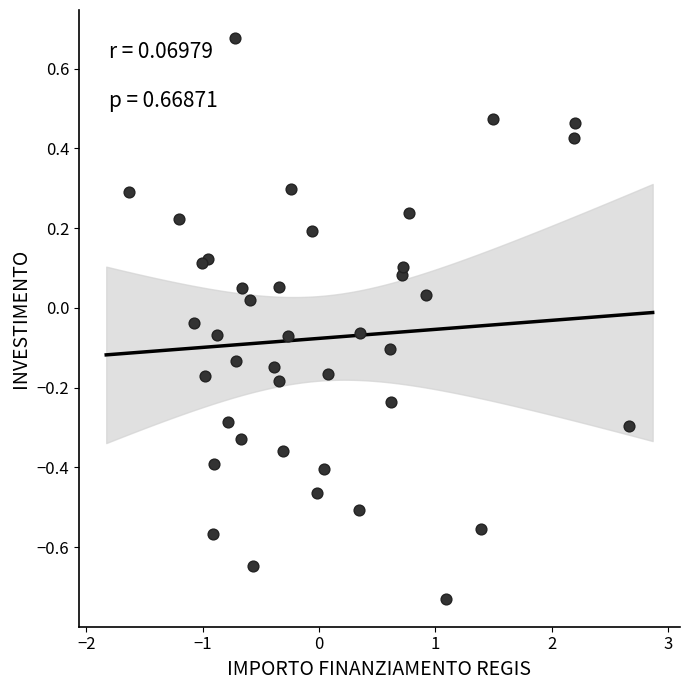

What is the range of X values (max minus min)?

4.3